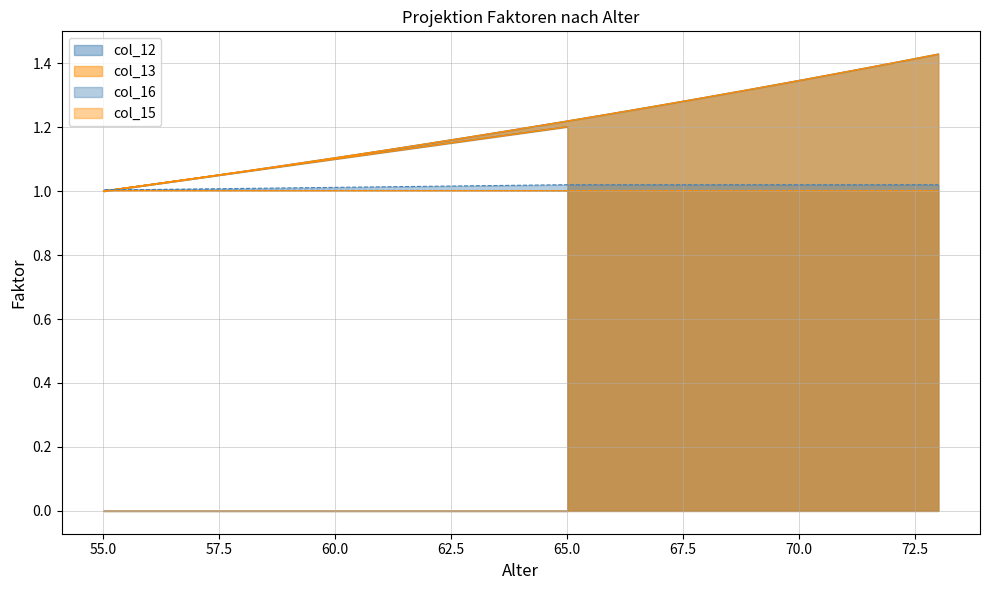

True or false: col_15 and col_13 cross at least once.

True